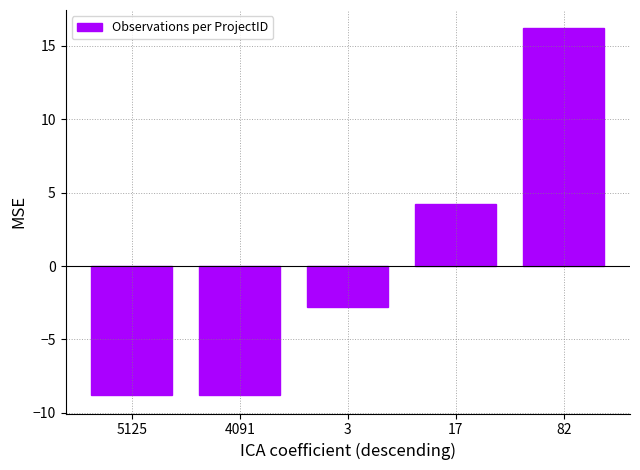

The chart shows a value of 4.2 at 17. True or false?

True